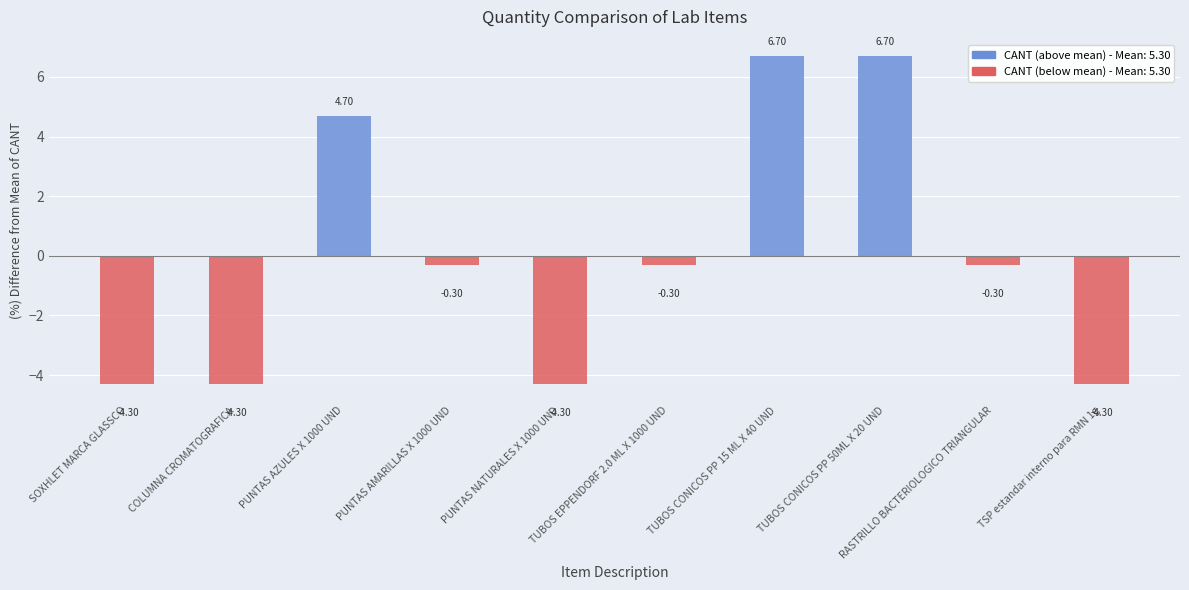

Which label corresponds to the largest value in the chart?

TUBOS CONICOS PP 15 ML X 40 UND